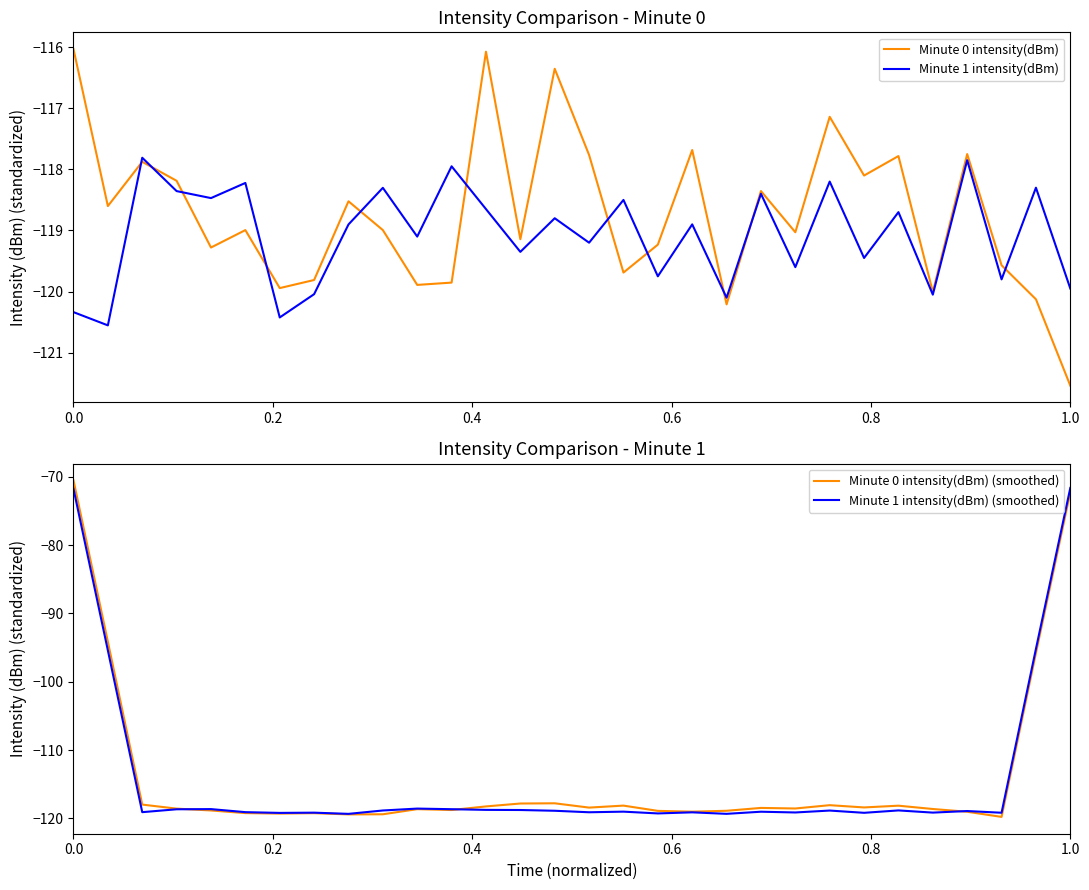

Which series has the widest spread of values?

Minute 0 intensity(dBm) (smoothed)